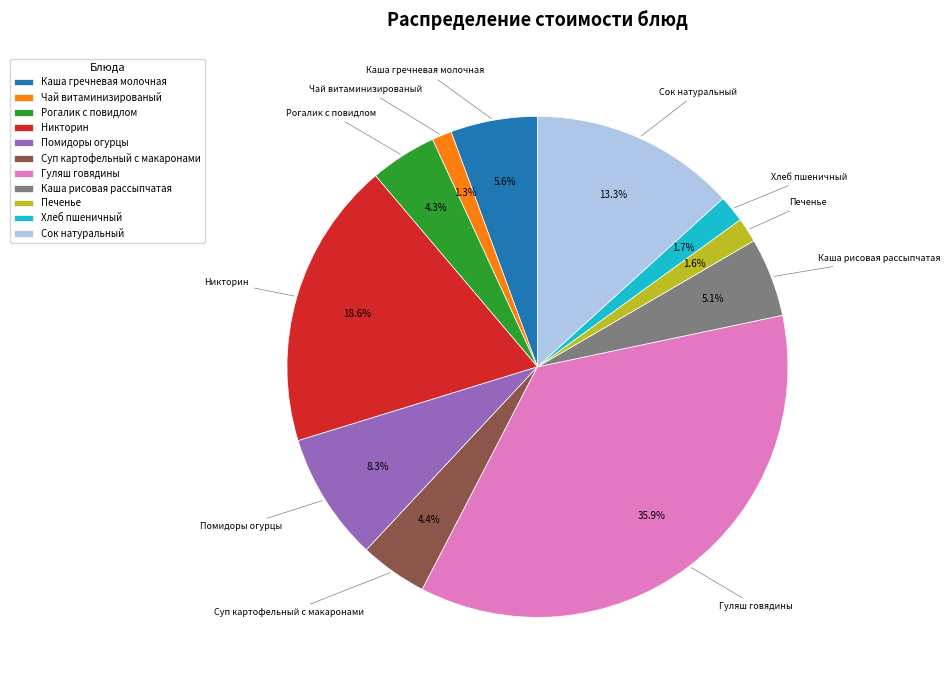

To the nearest percent, what is the average slice percentage?

9%